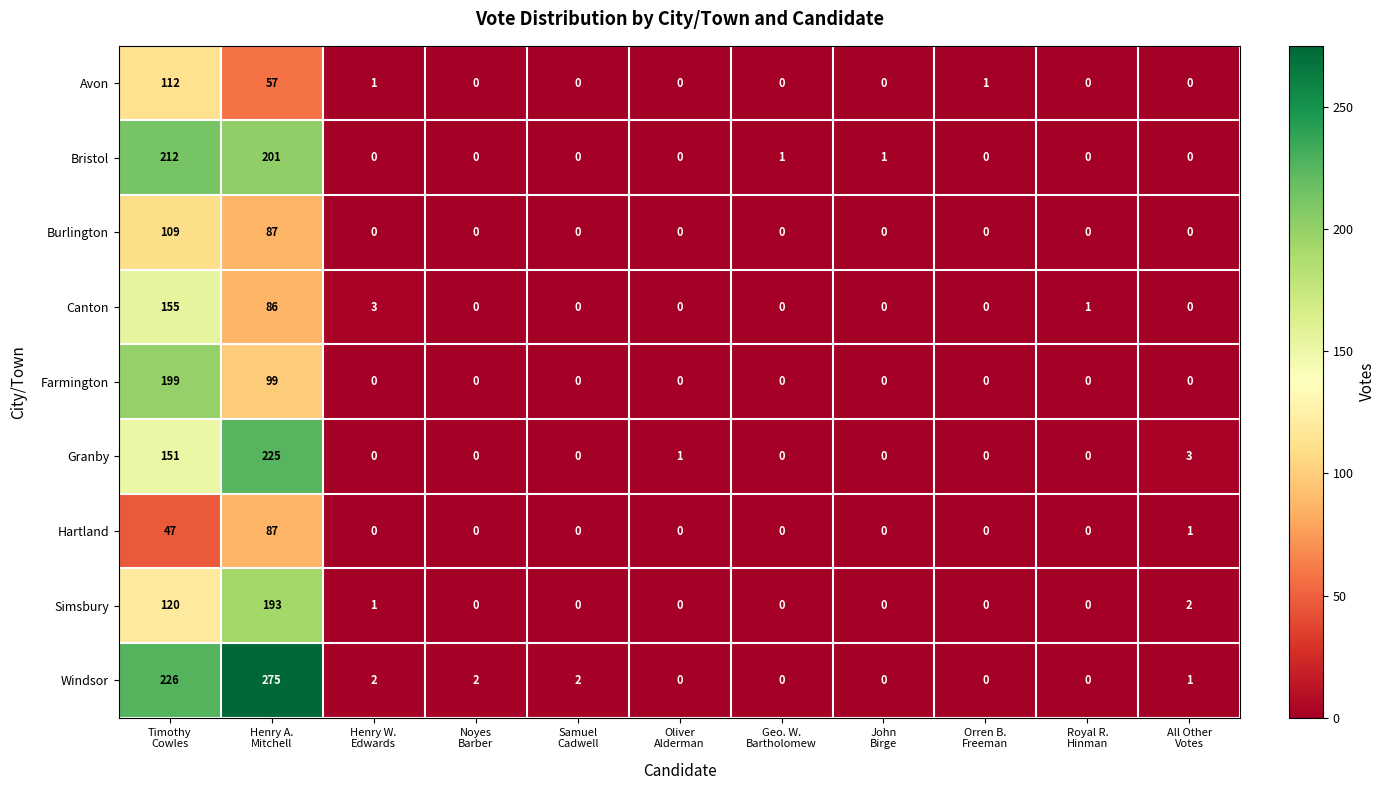

What is the average value of the Farmington series?

27